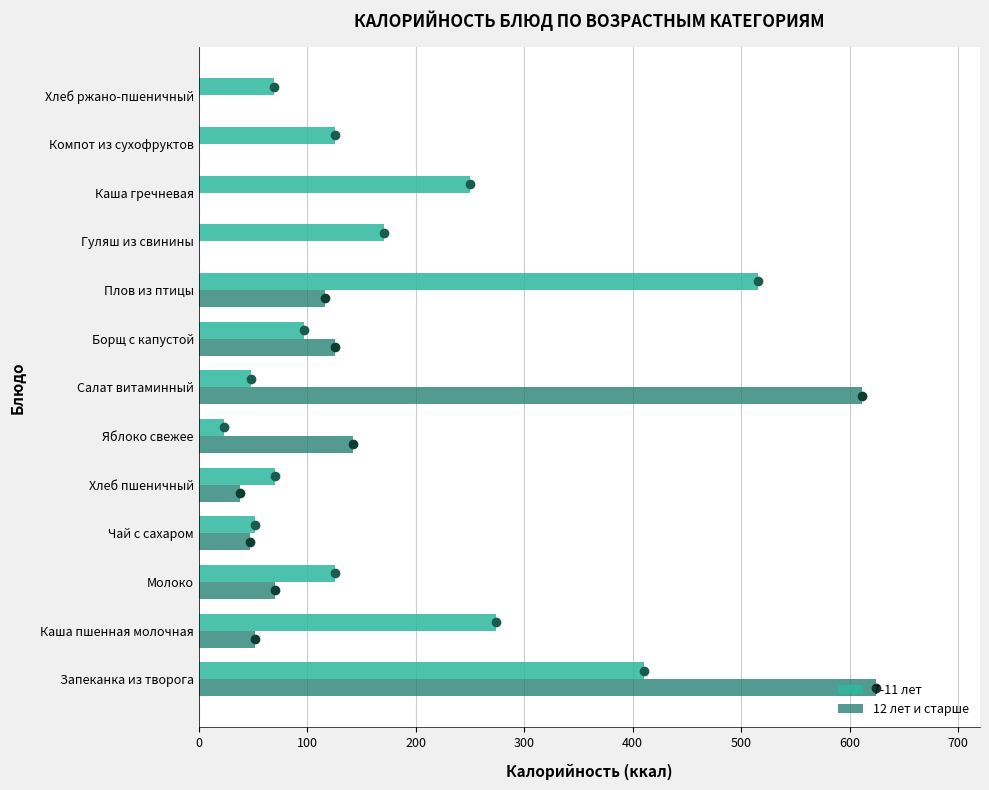

What is the sum of all 7-11 лет values?

2232.5